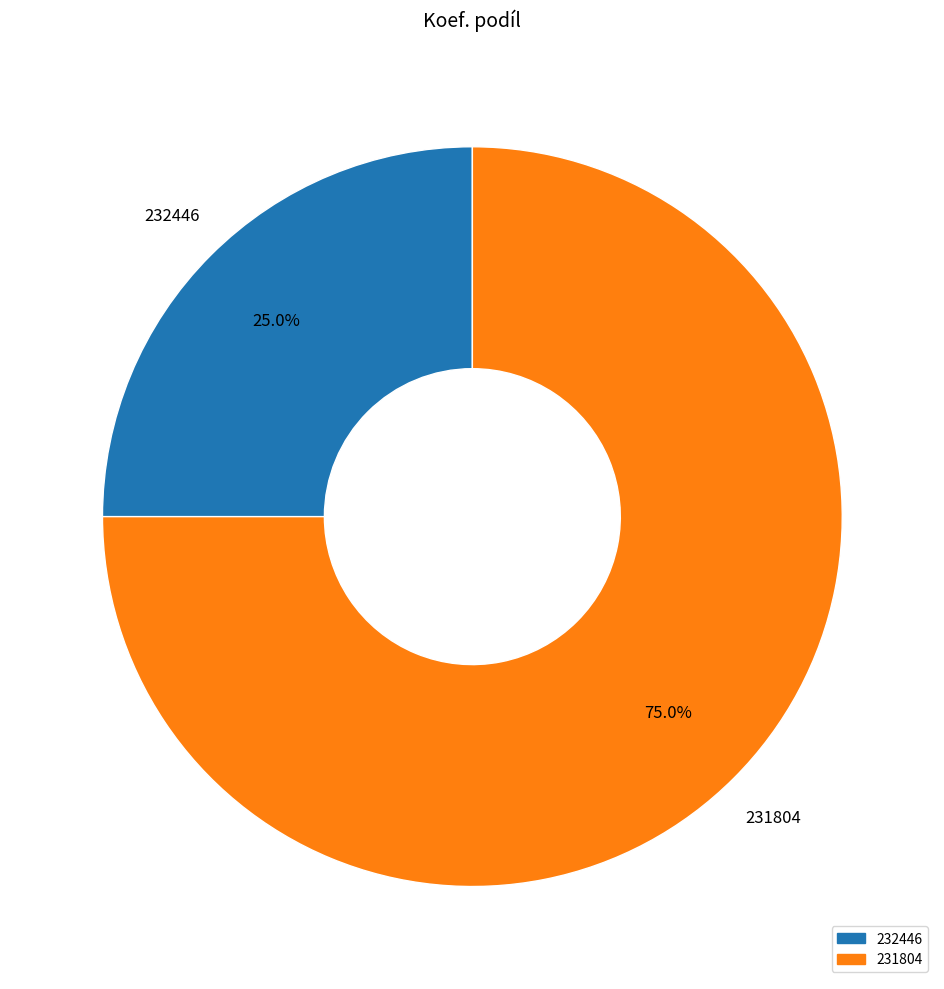

Rank the categories by value from highest to lowest.

231804, 232446